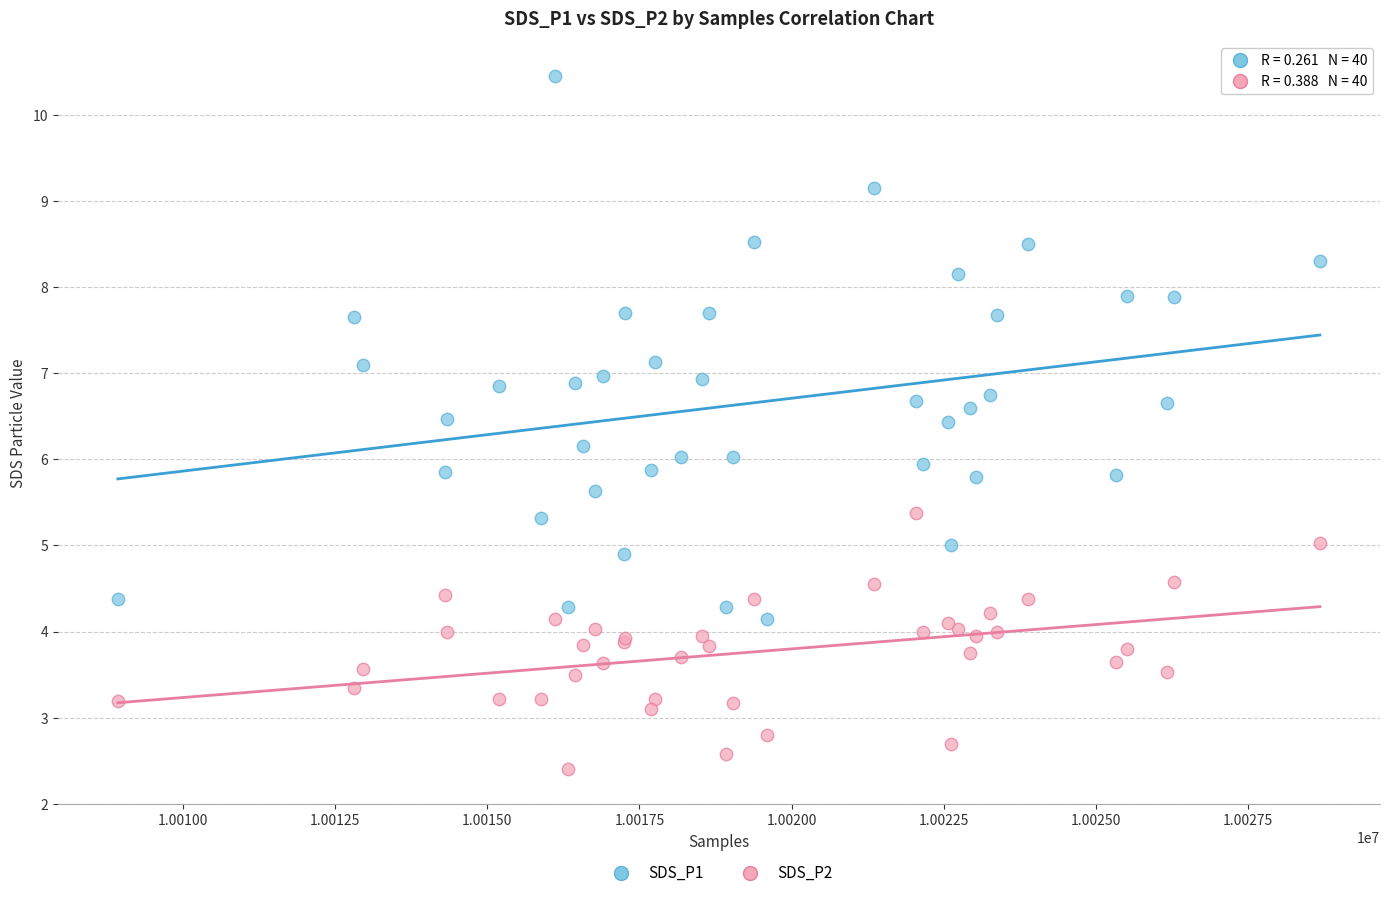

Which series contains the highest Y value?

SDS_P1